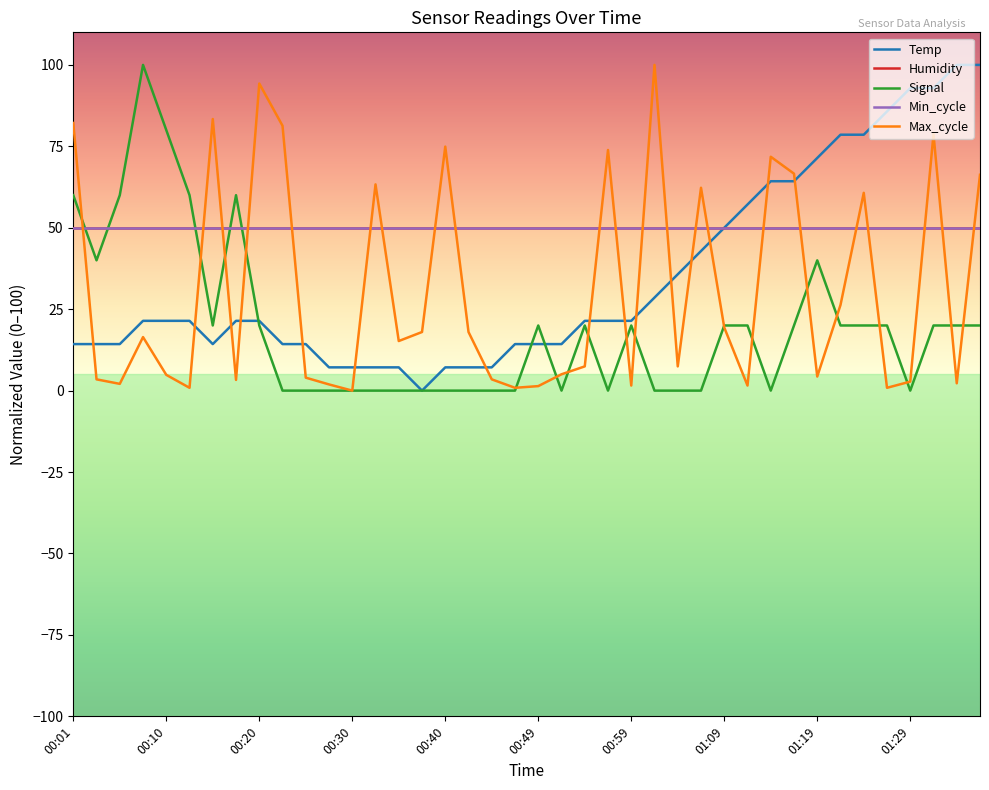

How many lines are shown in the chart?

5